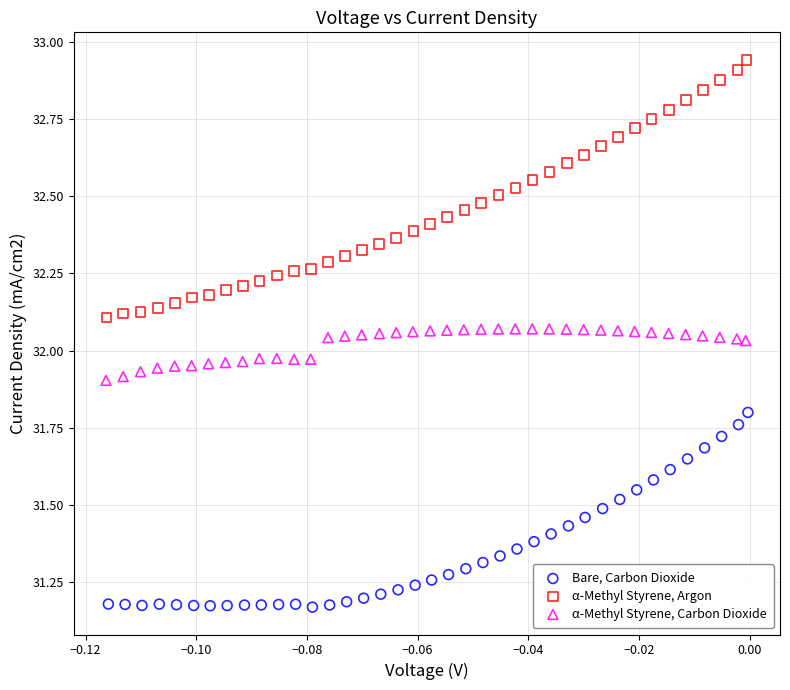

Which series contains the highest Y value?

α-Methyl Styrene, Argon